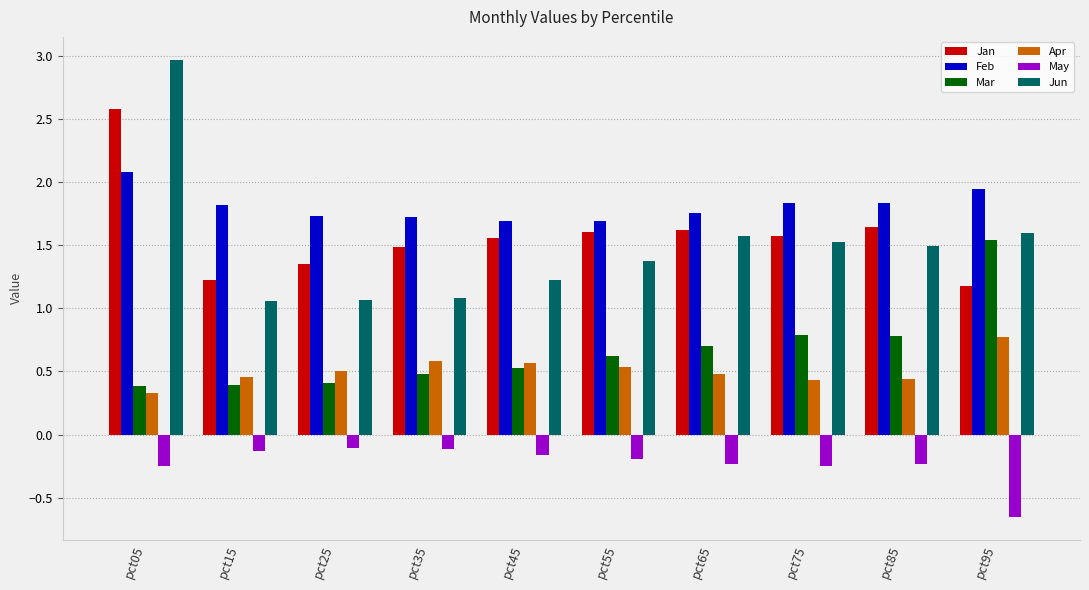

True or false: Feb has a value of 1.8 at pct85.

True